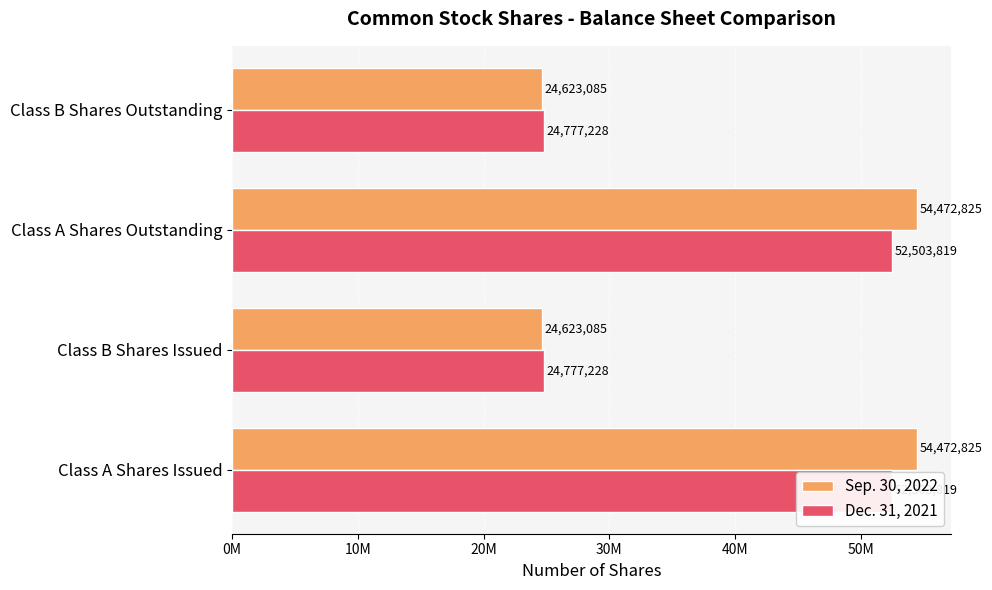

Rank the series by their maximum value, from lowest to highest.

Dec. 31, 2021, Sep. 30, 2022